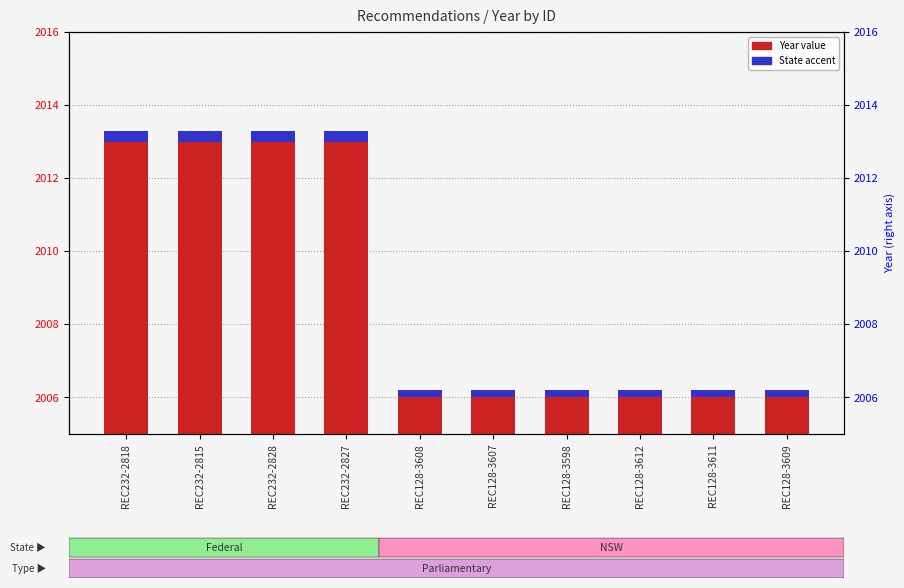

What is the label of the 9th bar from the left?

REC128-3611